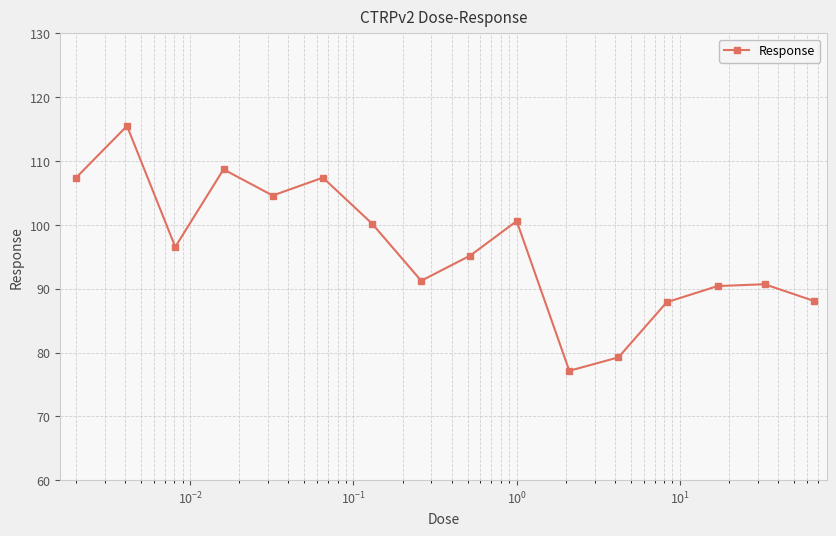

What is the sum of all values?

1540.8